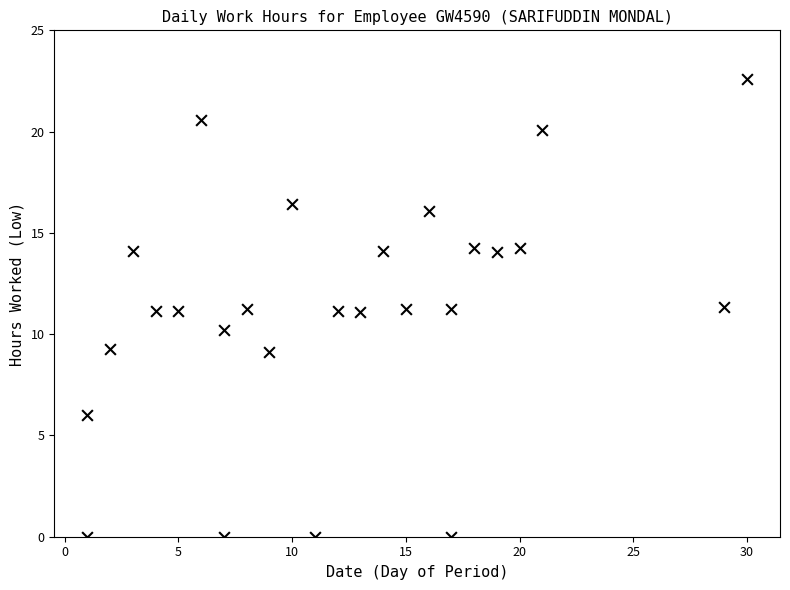

What is the range of Y values (max minus min)?

22.6